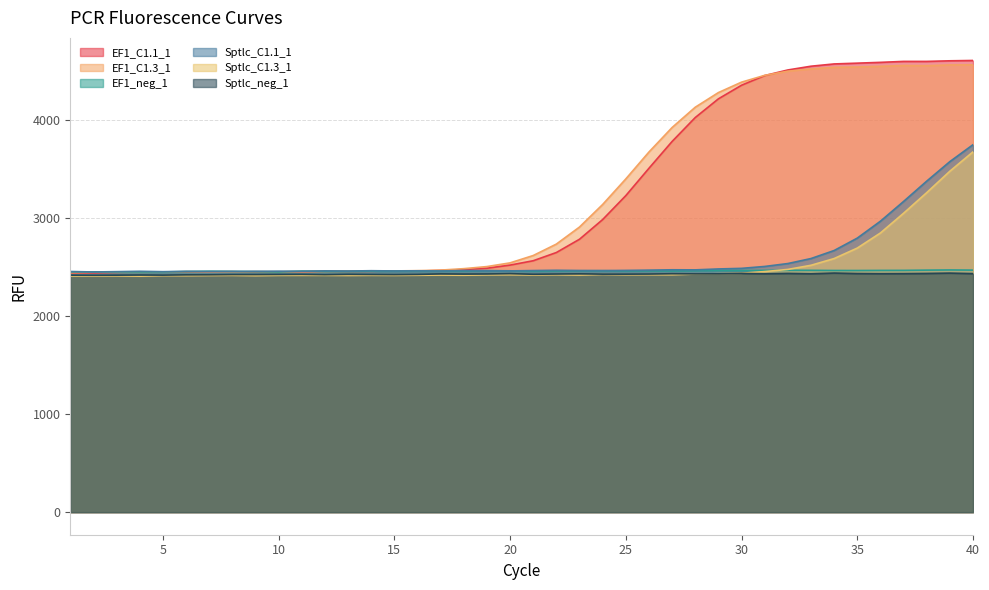

True or false: Sptlc_C1.3_1 has a value of 3545.1 at 28.

False